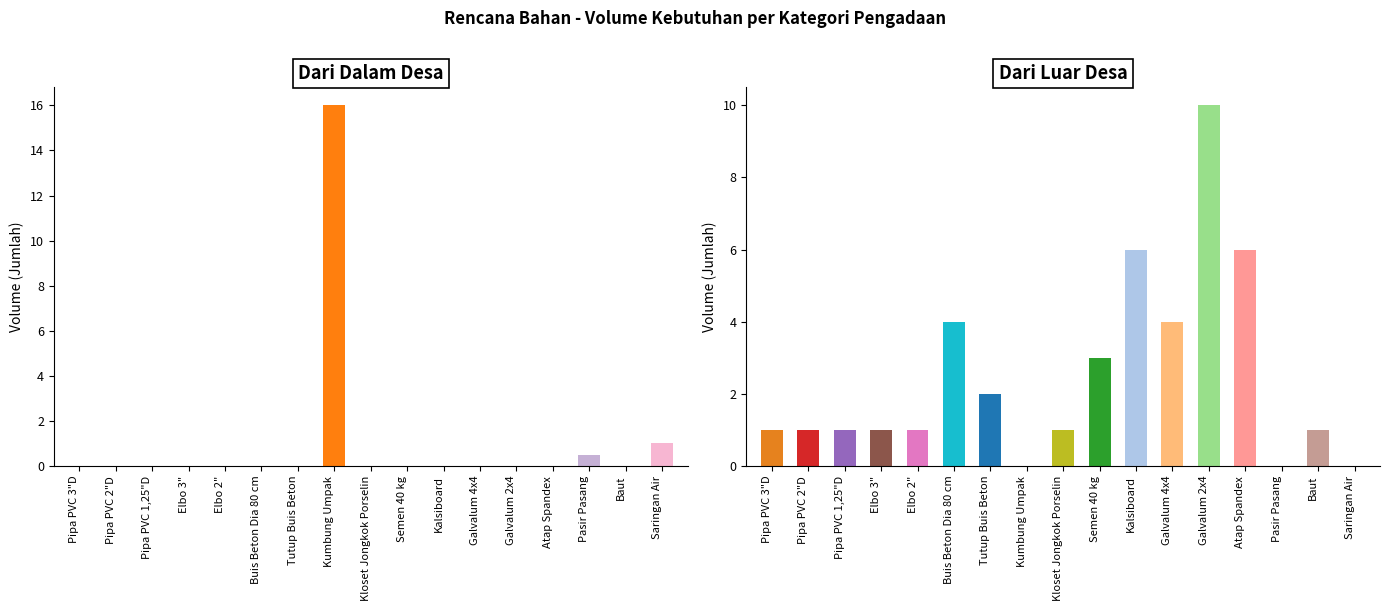

How many values in the Dalam Desa series exceed 0?

3